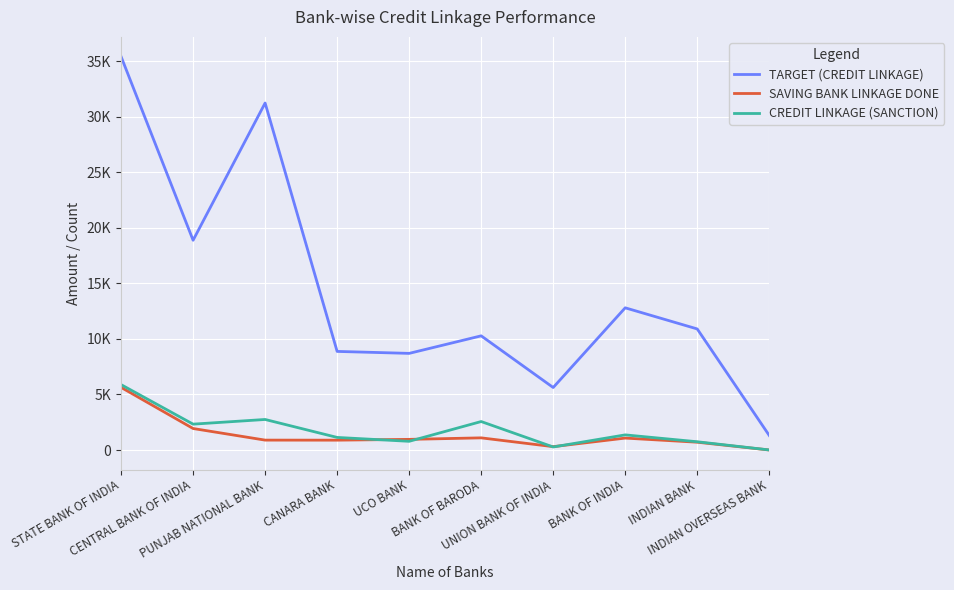

Is this an area chart (filled region under the line)?

No